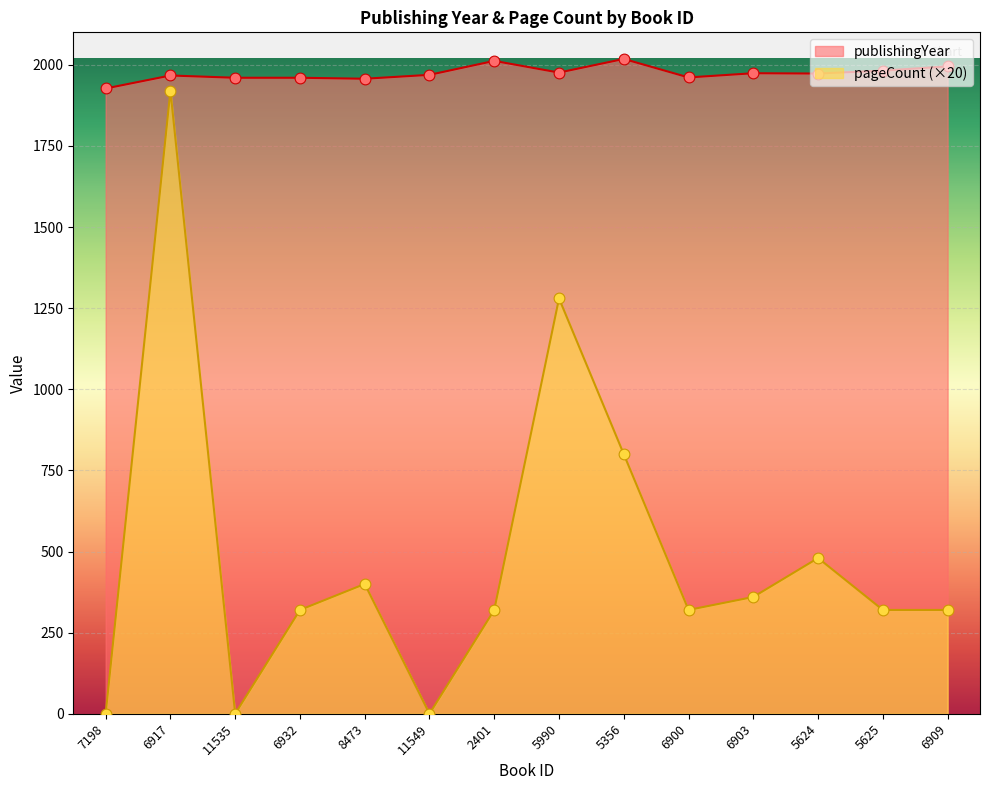

Which series reaches the maximum Y coordinate?

publishingYear